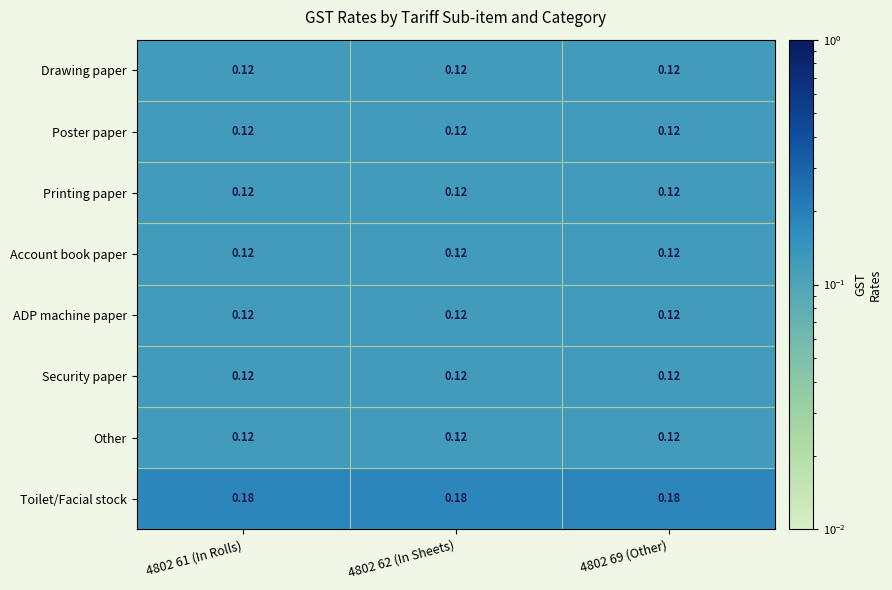

How many distinct data groups are displayed?

8